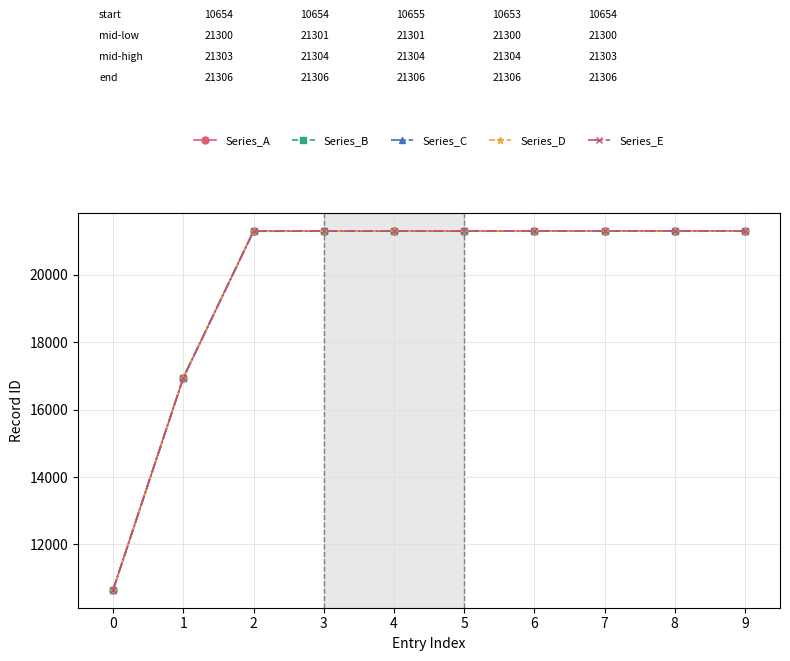

Count the number of categories in the chart.

10